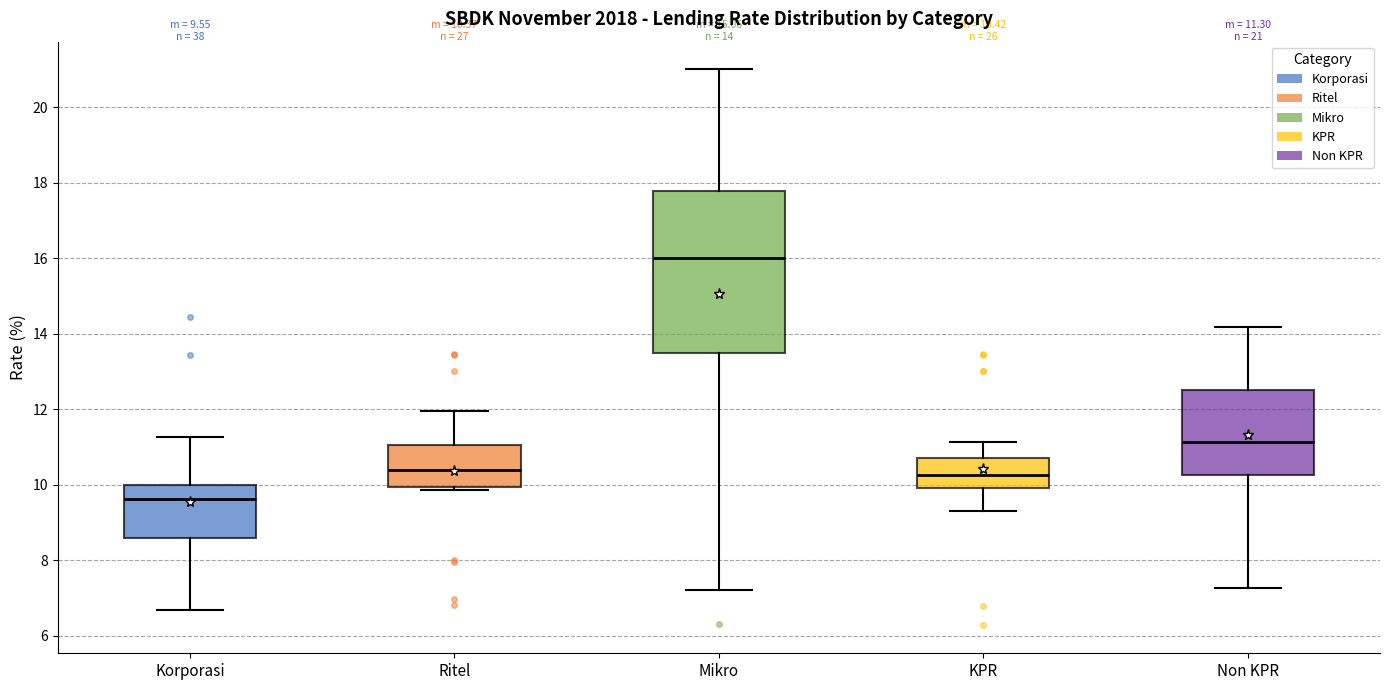

Comparing the boxes themselves (not the whiskers), which one is the tallest?

Mikro